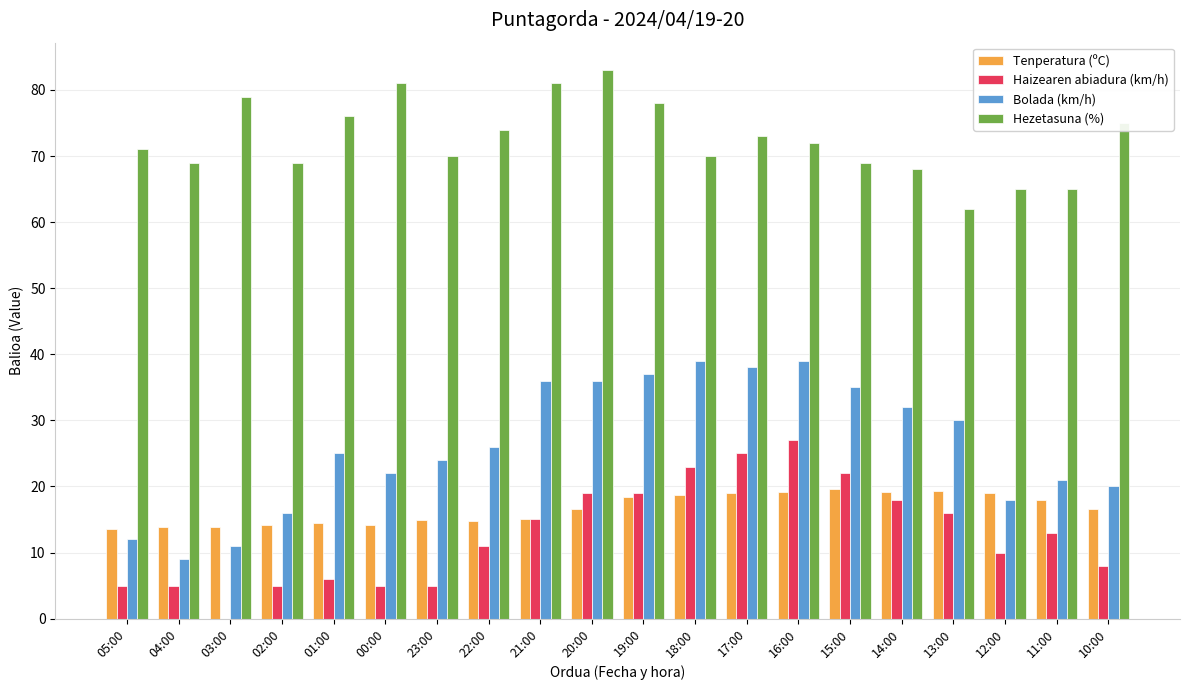

Which series changed the most between 23:00 and 19:00?

Haizearen abiadura (km/h)